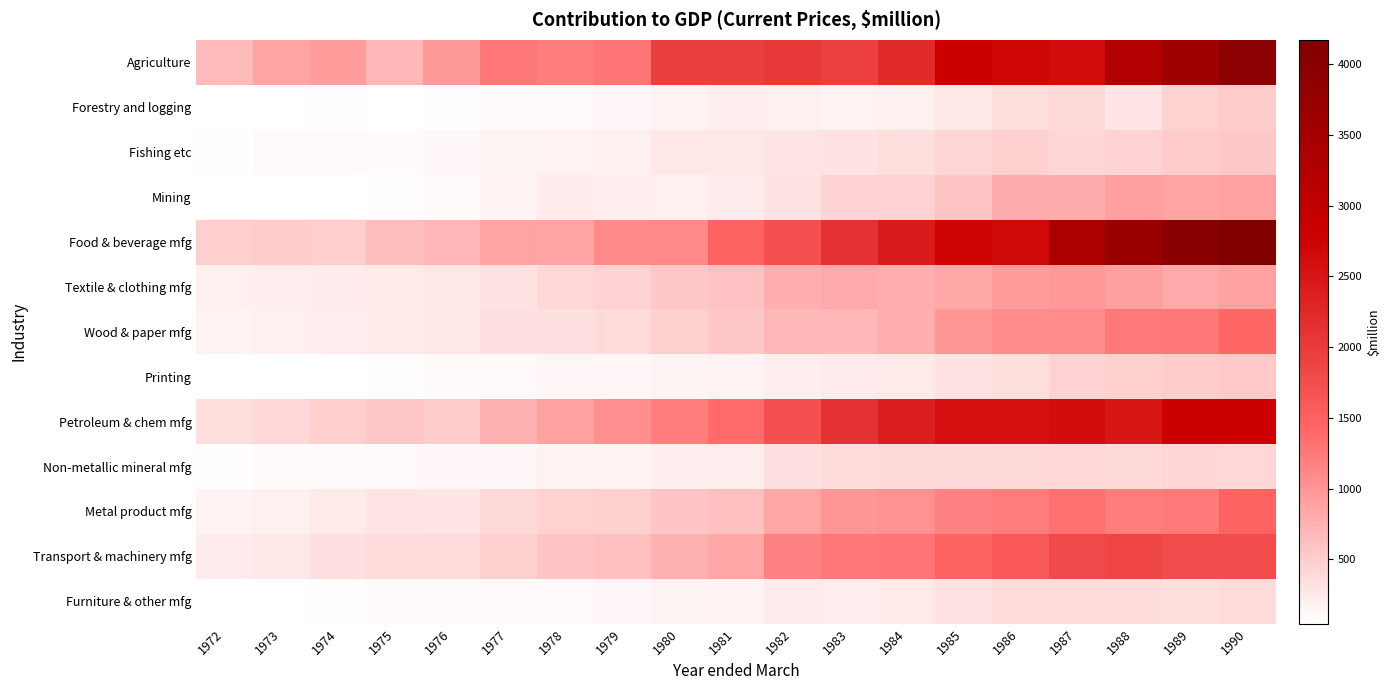

At how many categories does at least one series exceed 2532?

6